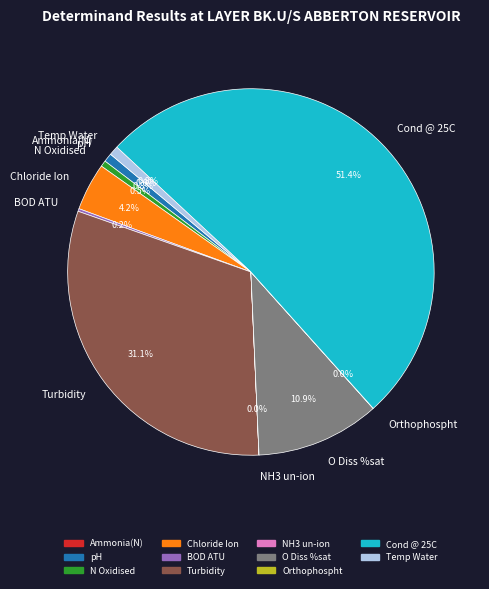

What percentage is the Turbidity slice, to the nearest percent?

31%